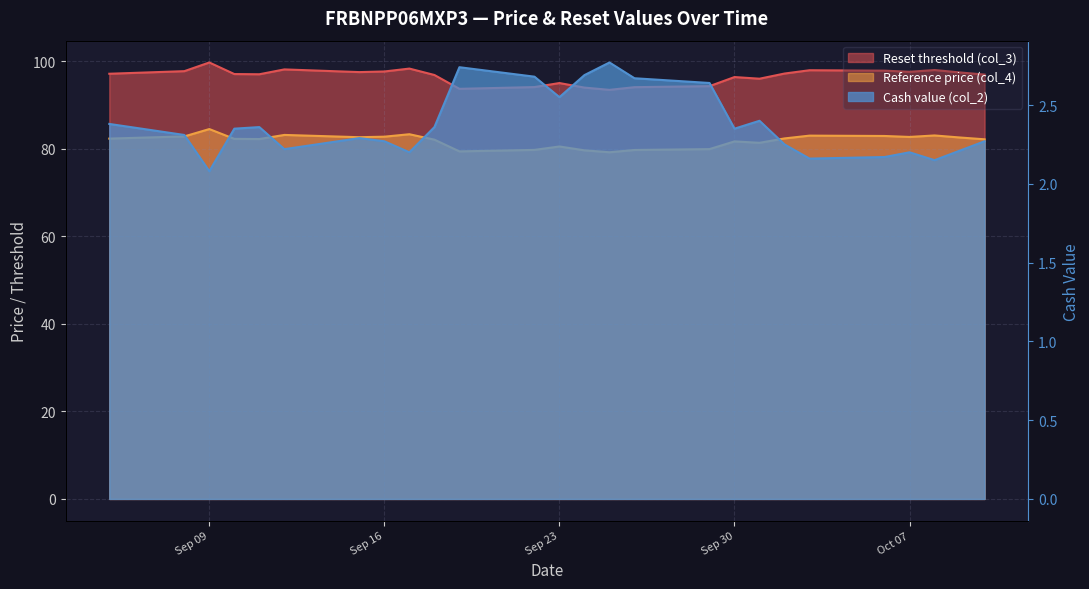

At how many categories does at least one series exceed 56?

26